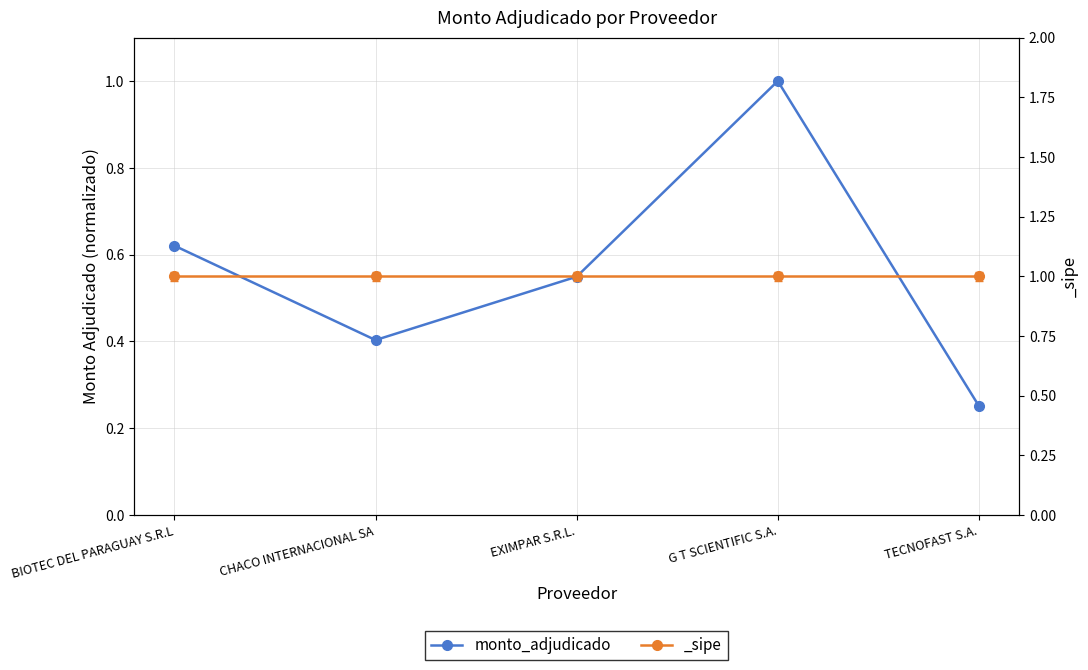

Does the chart display data point markers on the line(s)?

Yes